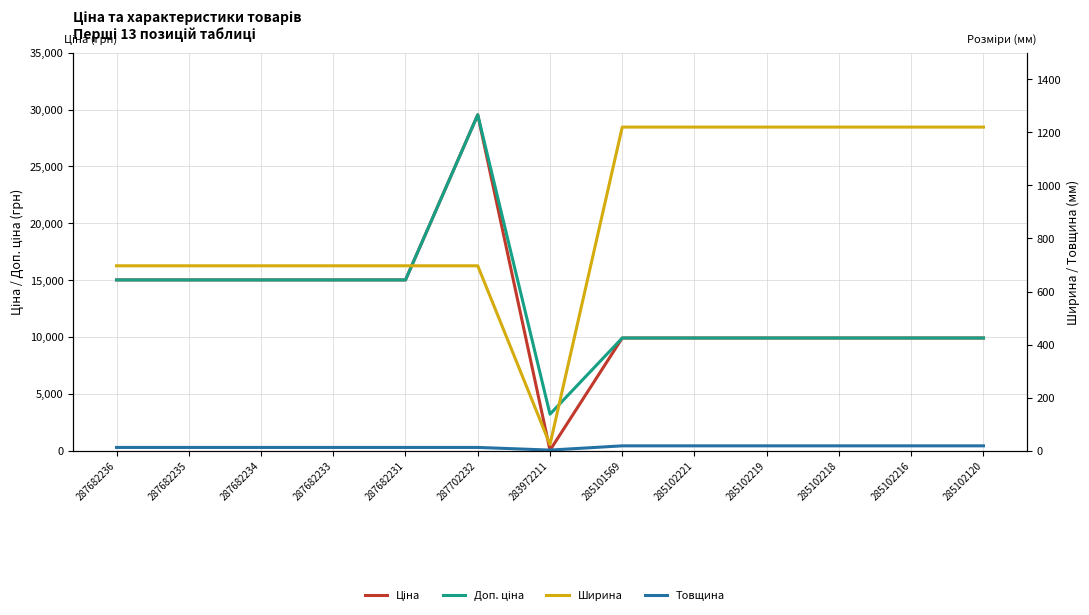

Count the number of data series in this chart.

4